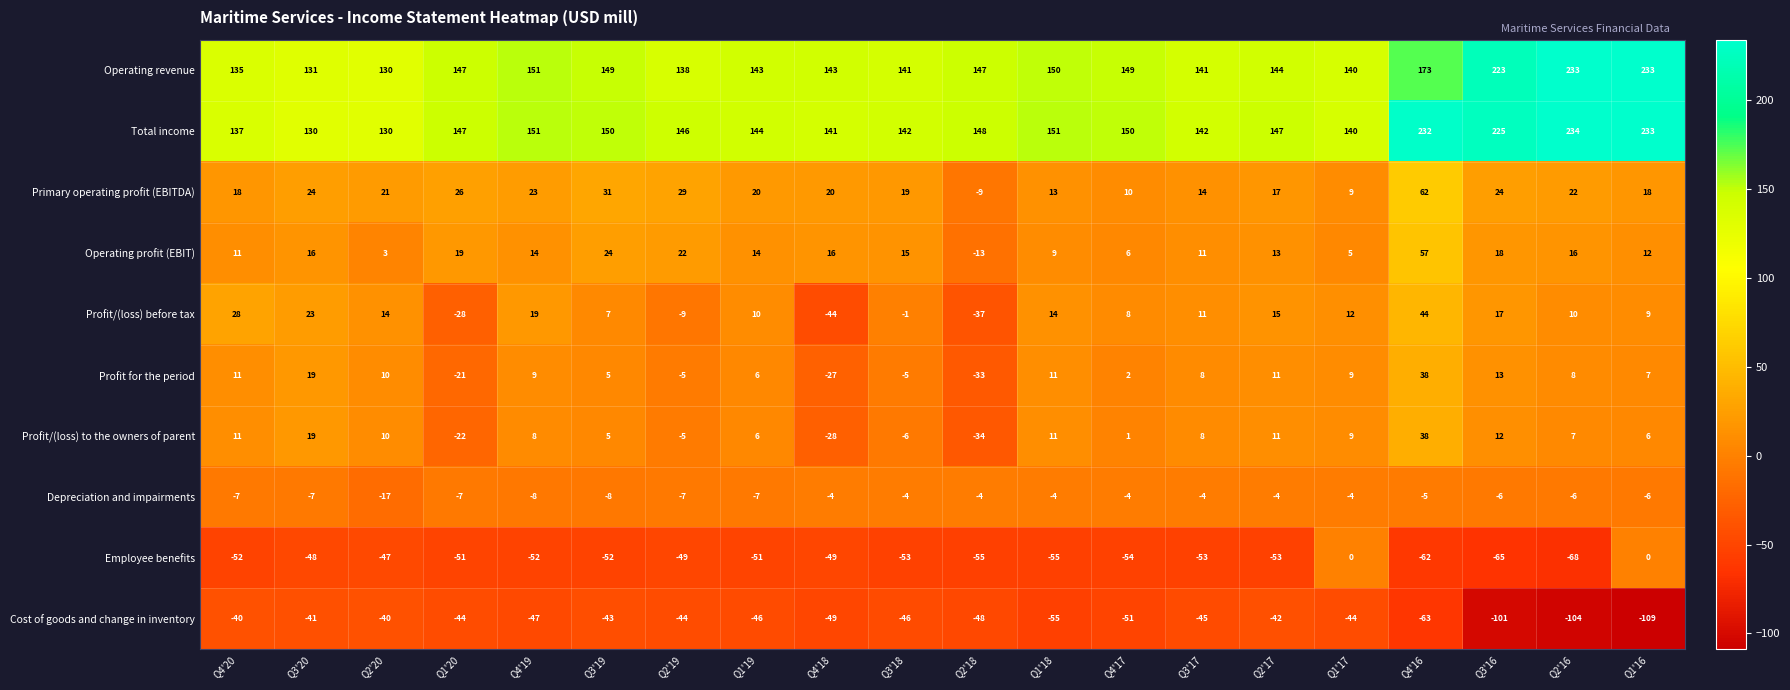

Count the number of data series in this chart.

10